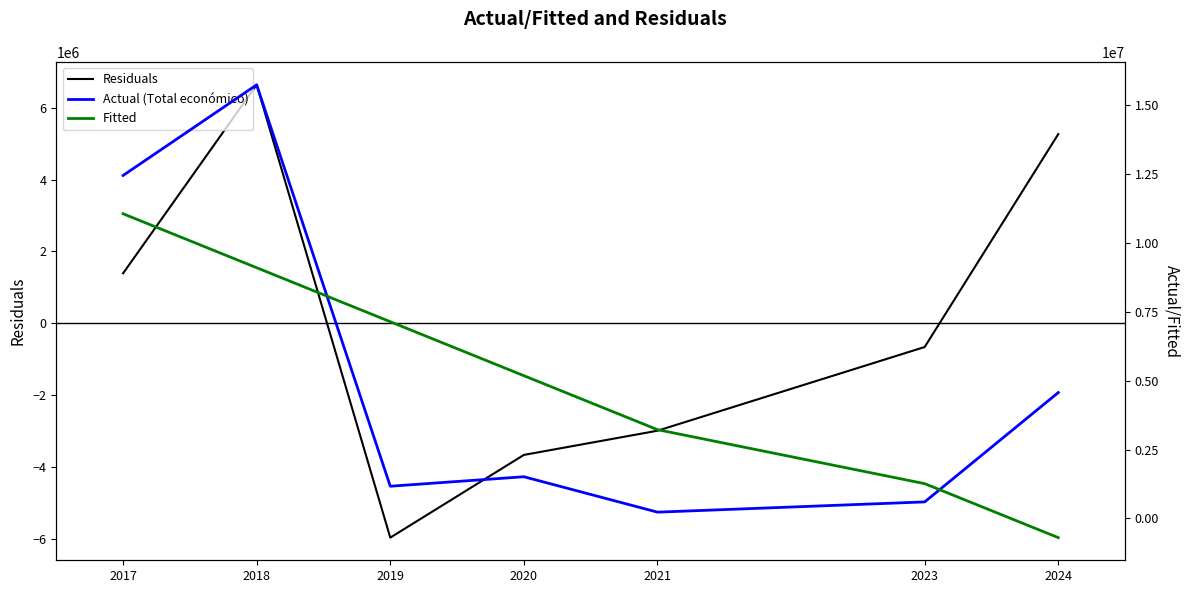

Which has a higher value, 2019 or 2018?

2018